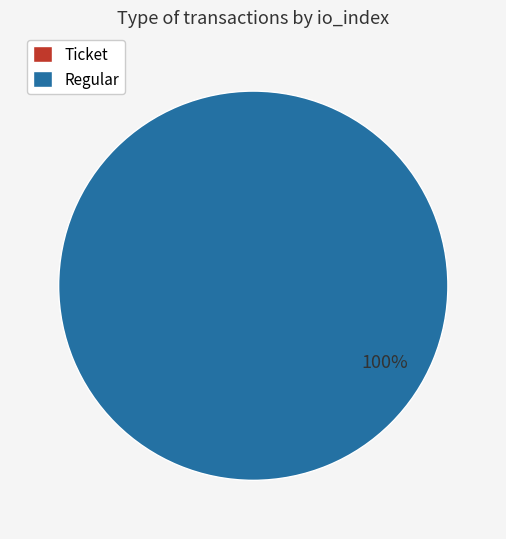

Is there a majority slice in this chart?

Yes